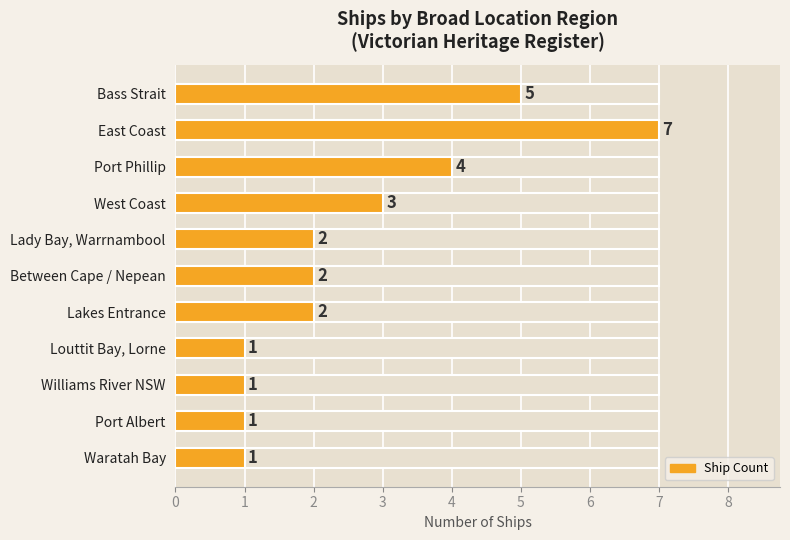

What value does the data have at Port Albert?

1